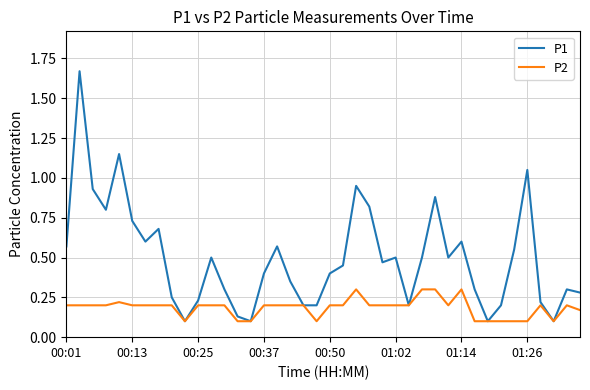

Which series has the widest spread of values?

P1